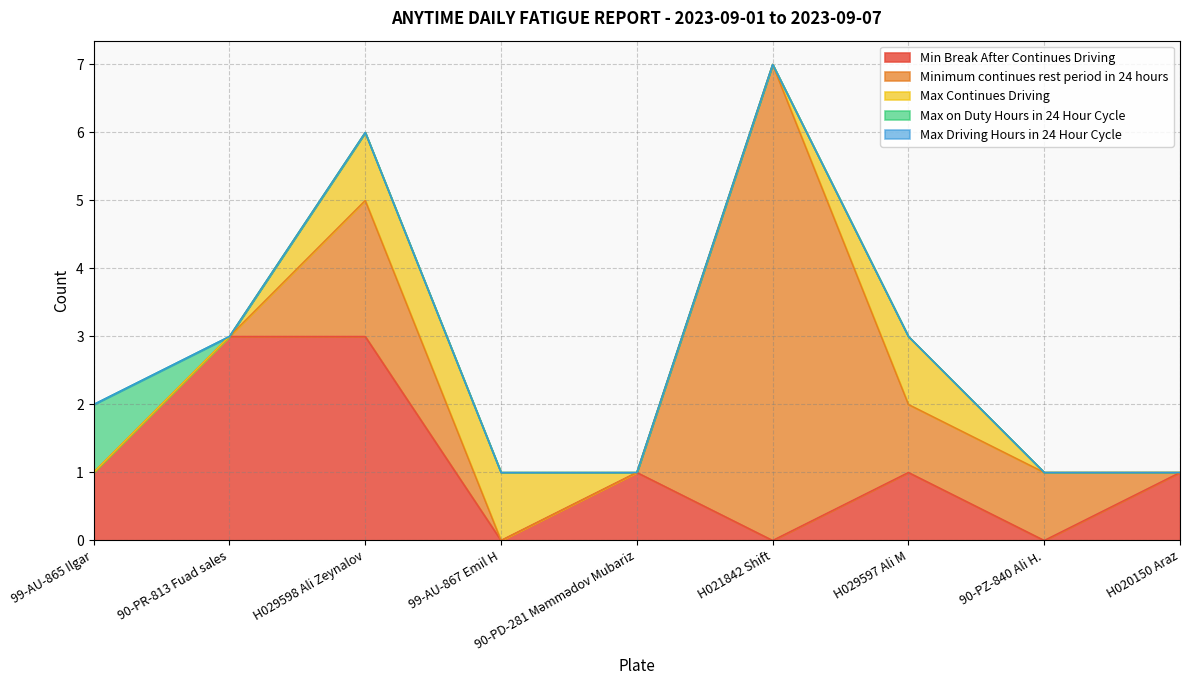

Is it true that Min Break After Continues Driving equals 0 at H021842 Shift?

True